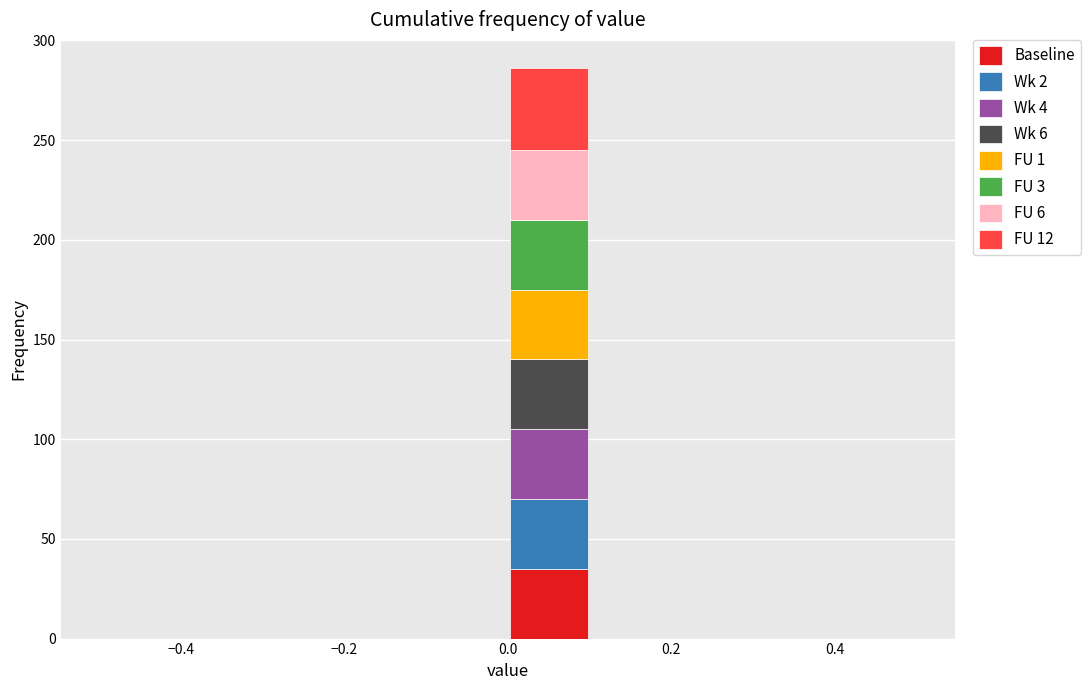

Reading left to right, list every stacked bar in this chart as the range it spans on the x-axis followed by its total height. The values are not printed on the chart, so give them approximately, as read against the axis.

-0.5 to -0.4: 0
-0.4 to -0.3: 0
-0.3 to -0.2: 0
-0.2 to -0.1: 0
-0.1 to 0.0: 0
0.0 to 0.1: 285
0.1 to 0.2: 0
0.2 to 0.3: 0
0.3 to 0.4: 0
0.4 to 0.5: 0